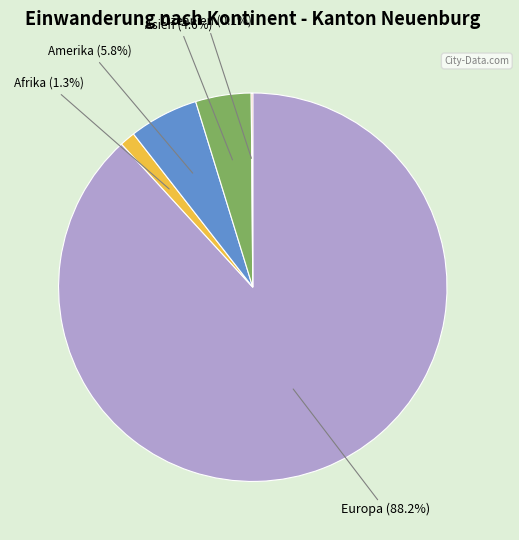

Is there any slice that represents more than half of the pie?

Yes